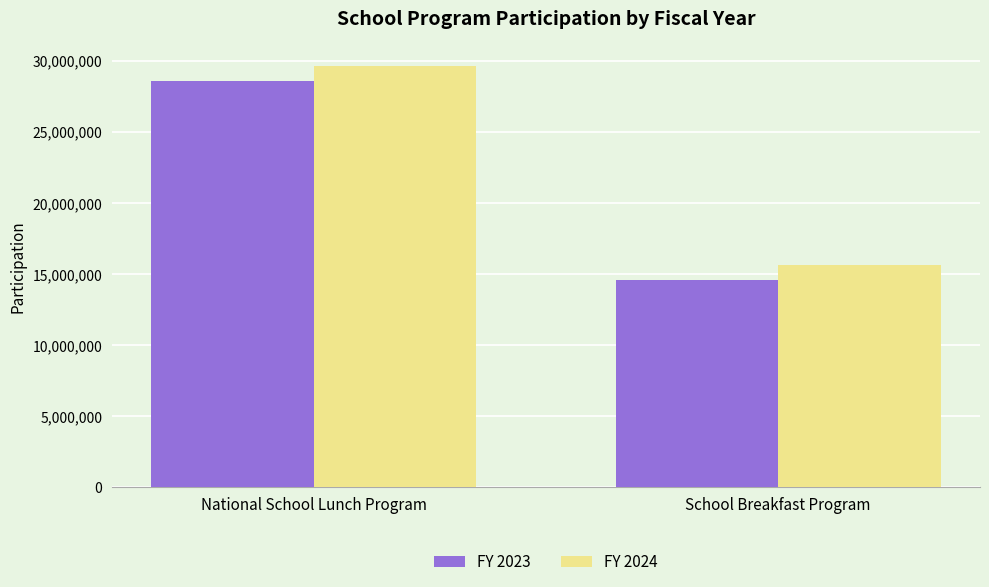

At which category does the chart reach its peak across all series?

National School Lunch Program